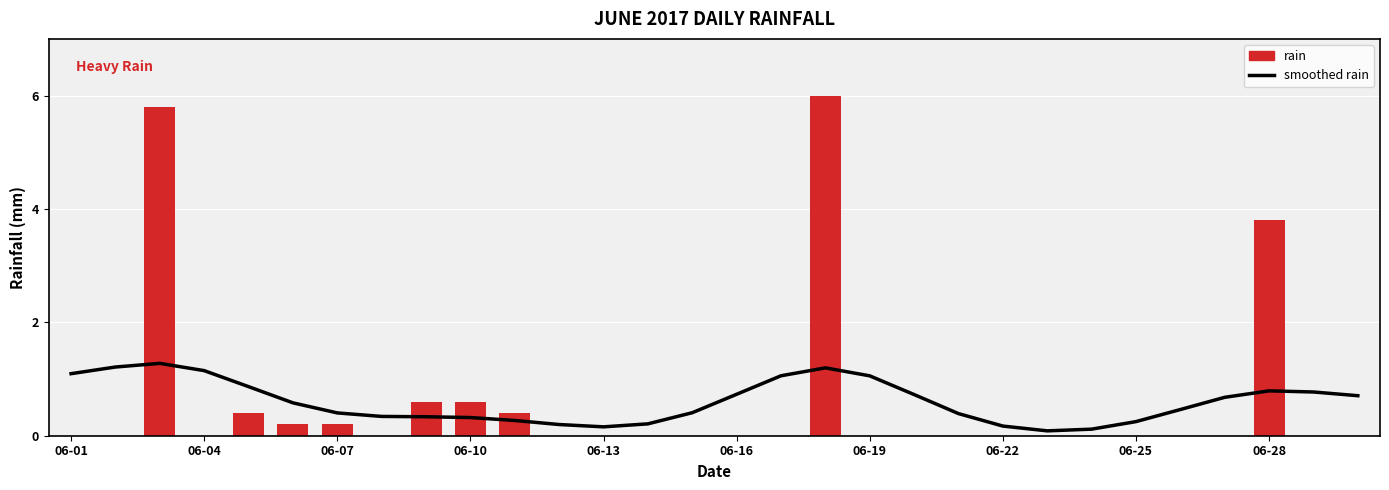

What is the label of the 30th bar from the right?

06-01